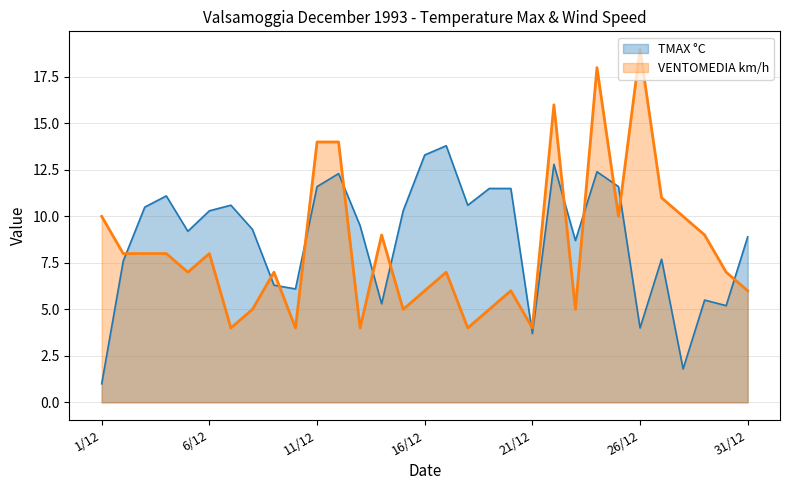

Which category has the lowest value in the TMAX °C series?

1/12